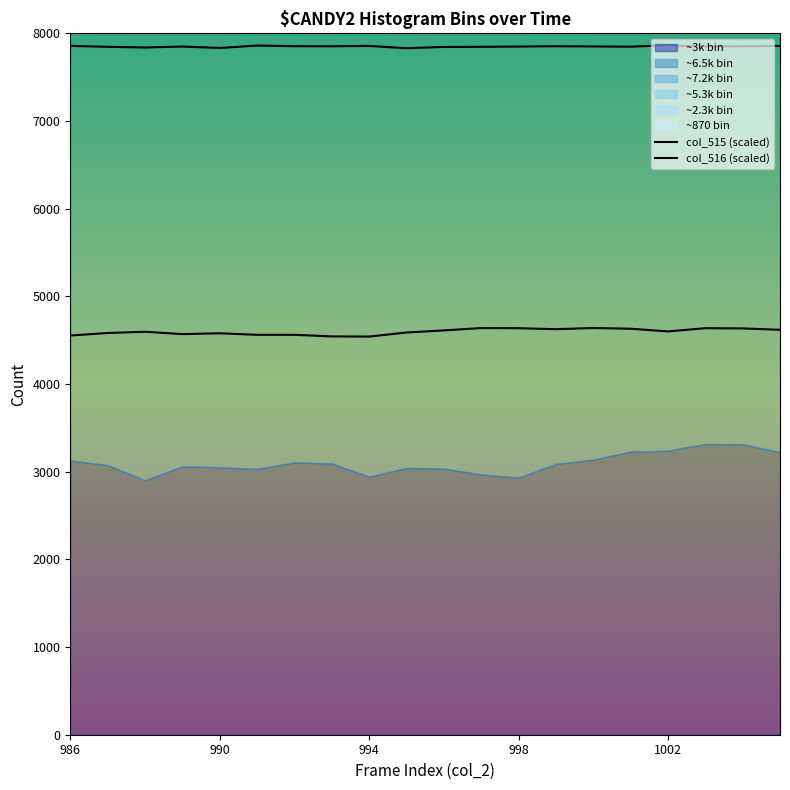

Rank the series at 987 from lowest to highest value.

col_515, col_516